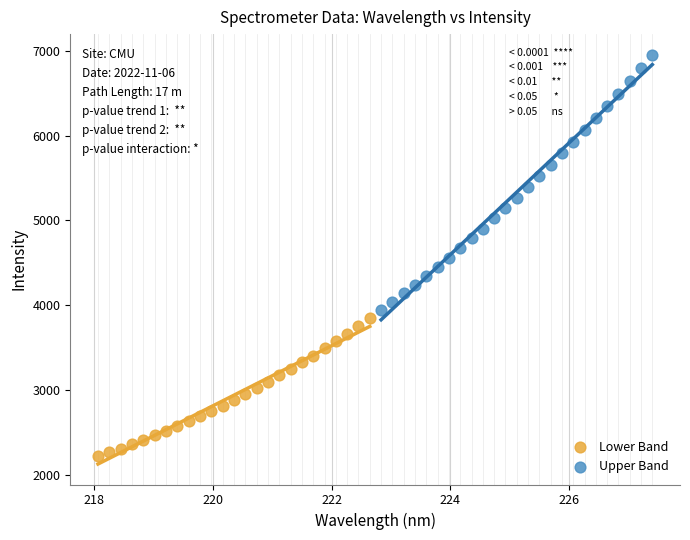

Which series reaches the minimum Y coordinate?

Lower Band